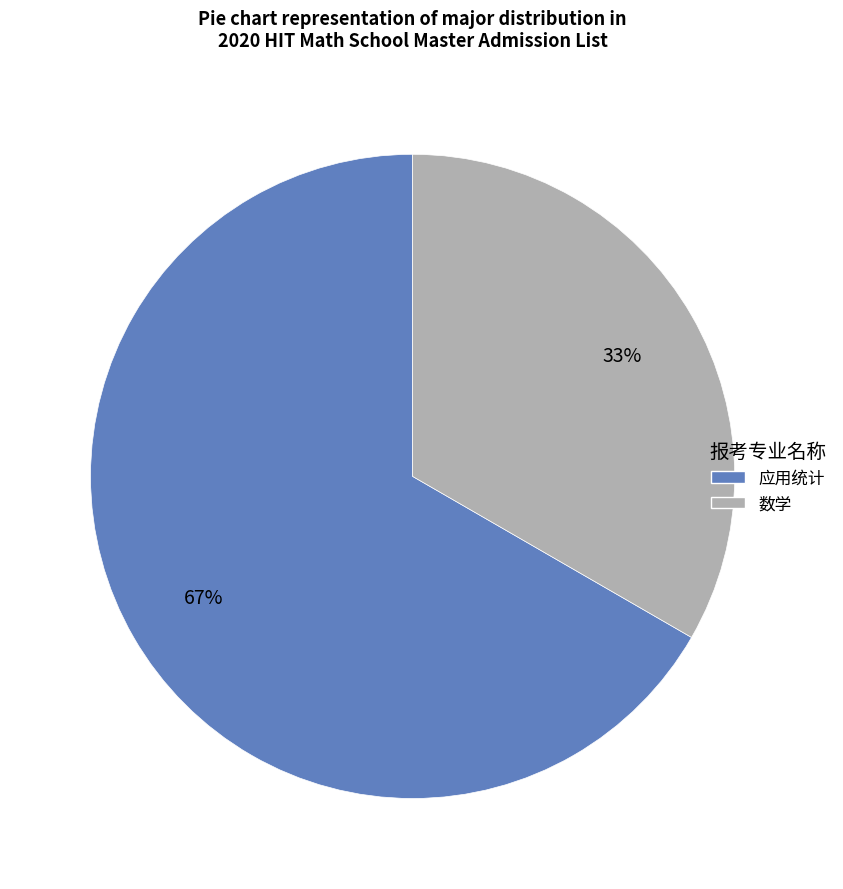

To the nearest percent, what is the average slice percentage?

50%